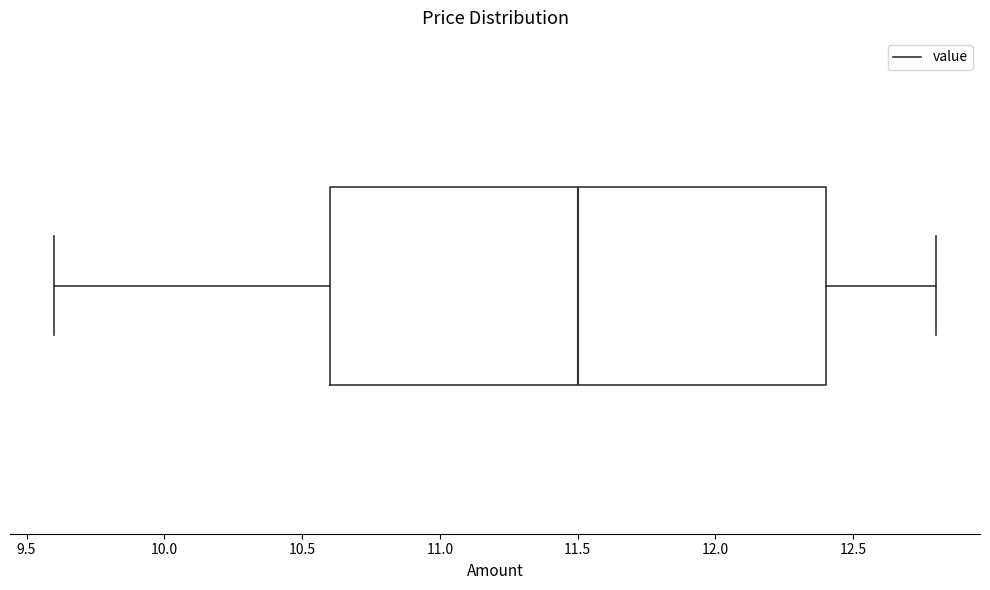

Where does the left whisker of the box end on the x-axis? The values are not printed on the chart, so give them approximately, as read against the axis.

9.6